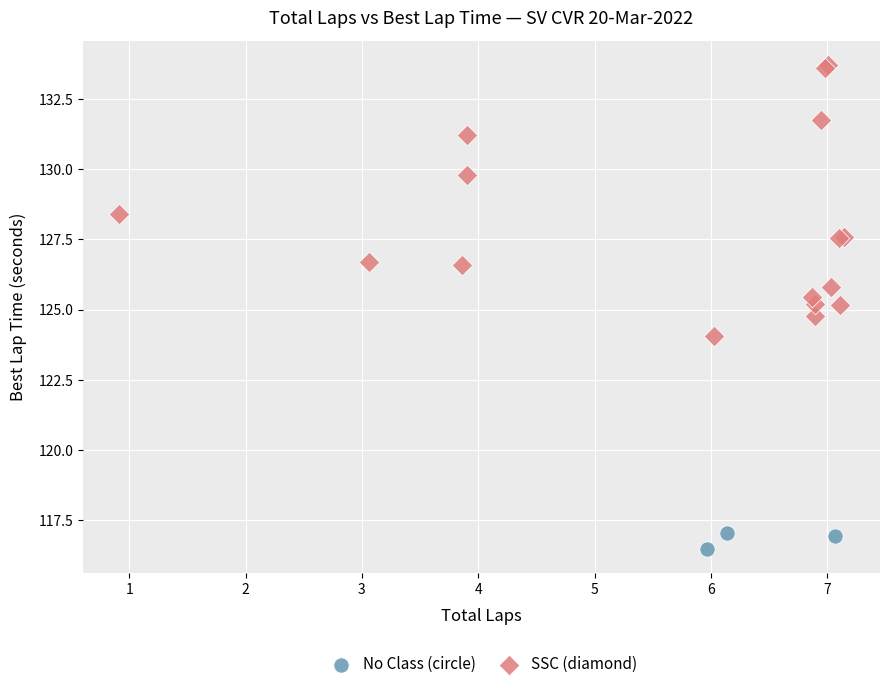

Which series reaches the maximum Y coordinate?

SSC (diamond)